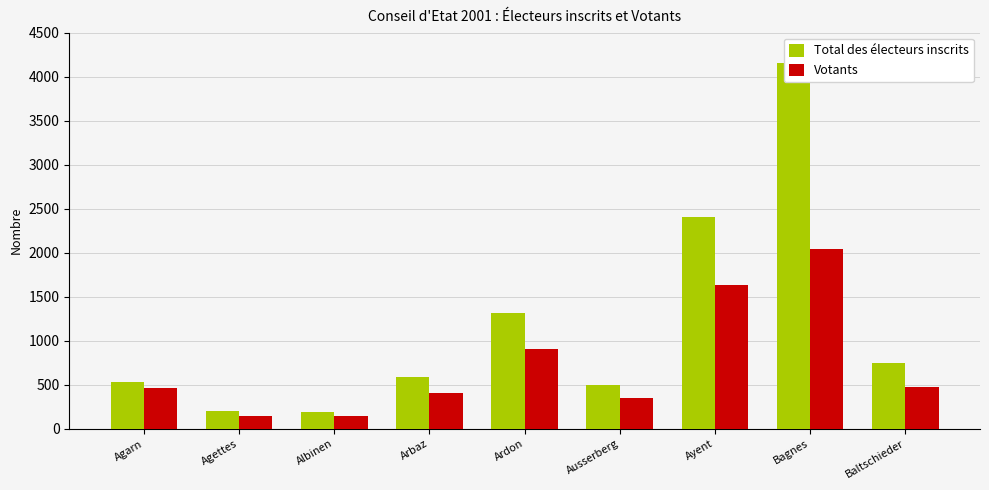

Rank the series at Baltschieder from lowest to highest value.

Votants, Total des électeurs inscrits